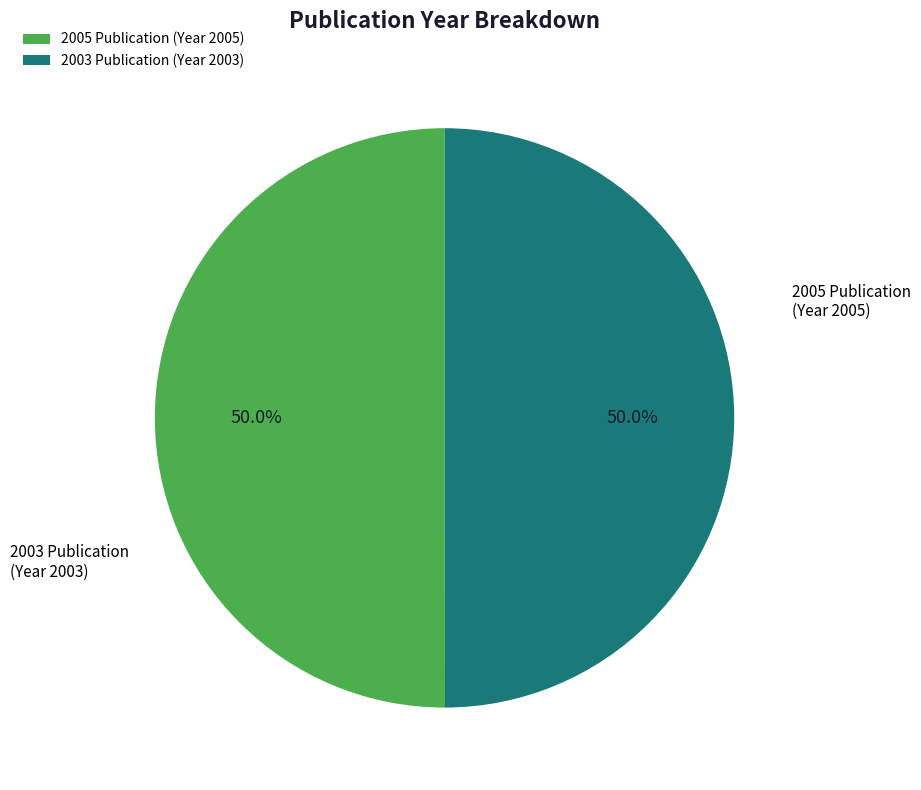

To the nearest percent, what is the average slice percentage?

50%